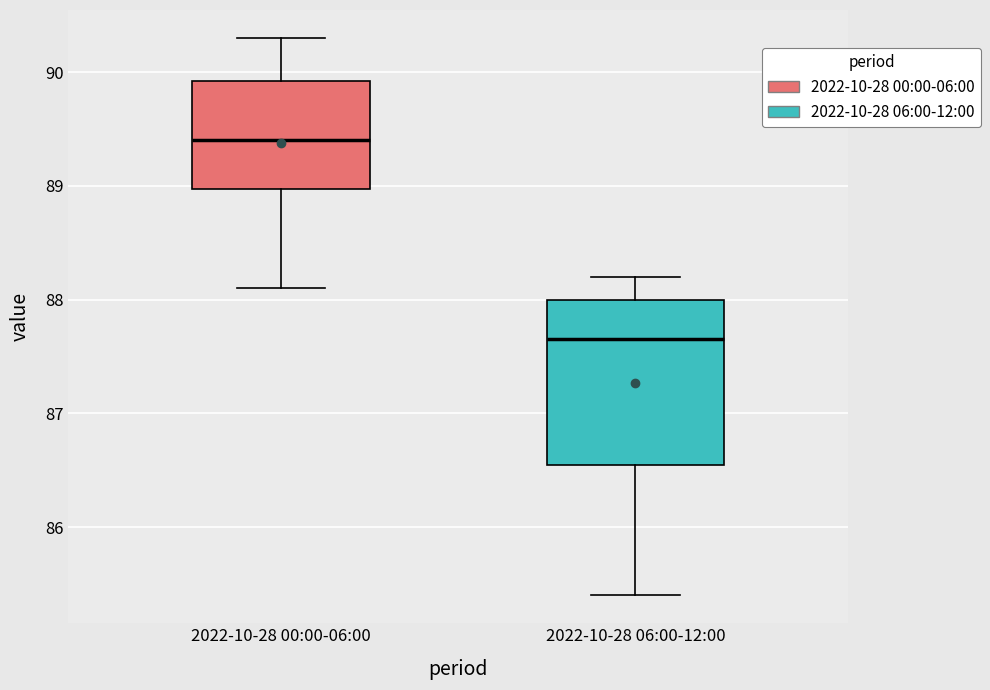

Reading left to right, read every box against the y-axis: the position of its median line, the range the box covers, and the ends of its whiskers. The values are not printed on the chart, so give them approximately, as read against the axis.

2022-10-28 00:00-06:00: median 89.4, box 89.0 to 89.9, whiskers 88.1 to 90.3
2022-10-28 06:00-12:00: median 87.7, box 86.6 to 88.0, whiskers 85.4 to 88.2